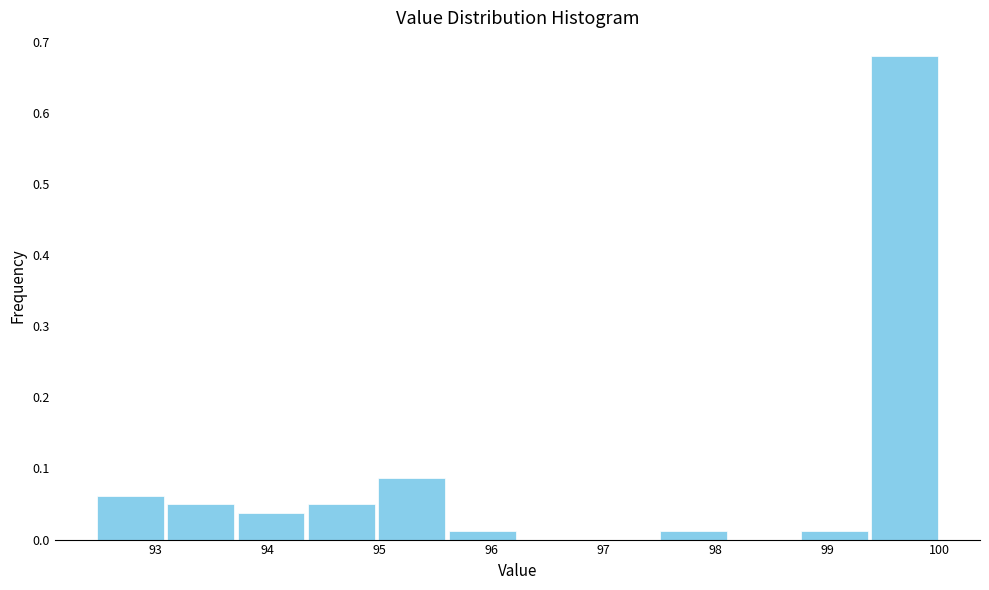

Reading left to right, transcribe this chart: for each bar, give the range it covers on the x-axis and its height. Neither the bar edges nor the heights are printed on the chart, so give them approximately, as read against the axes.

92.5 to 93.1: 0.06
93.1 to 93.7: 0.05
93.7 to 94.3: 0.04
94.3 to 95.0: 0.05
95.0 to 95.6: 0.09
95.6 to 96.2: 0.01
96.2 to 96.9: 0
96.9 to 97.5: 0
97.5 to 98.1: 0.01
98.1 to 98.7: 0
98.7 to 99.4: 0.01
99.4 to 100.0: 0.68